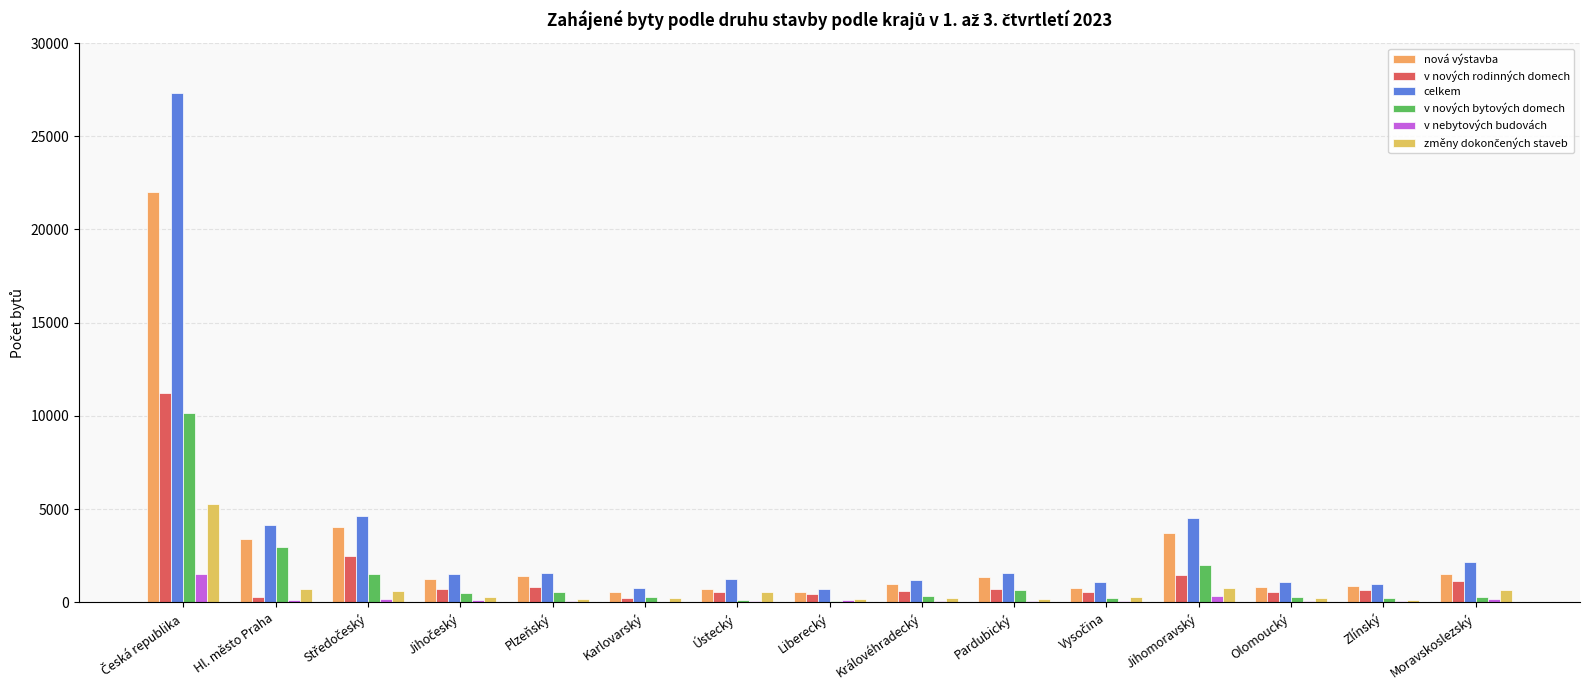

How many groups of bars are there?

15